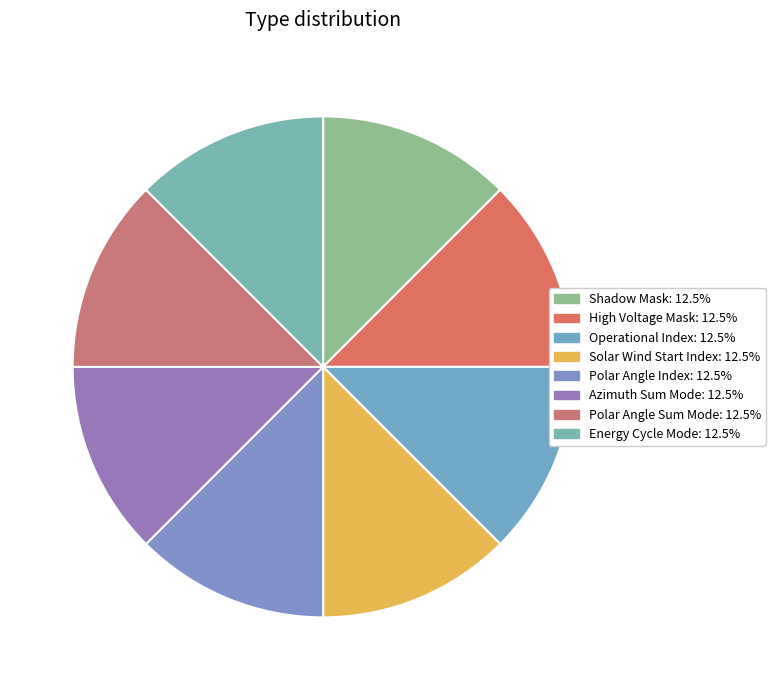

Does any single category account for the majority?

No